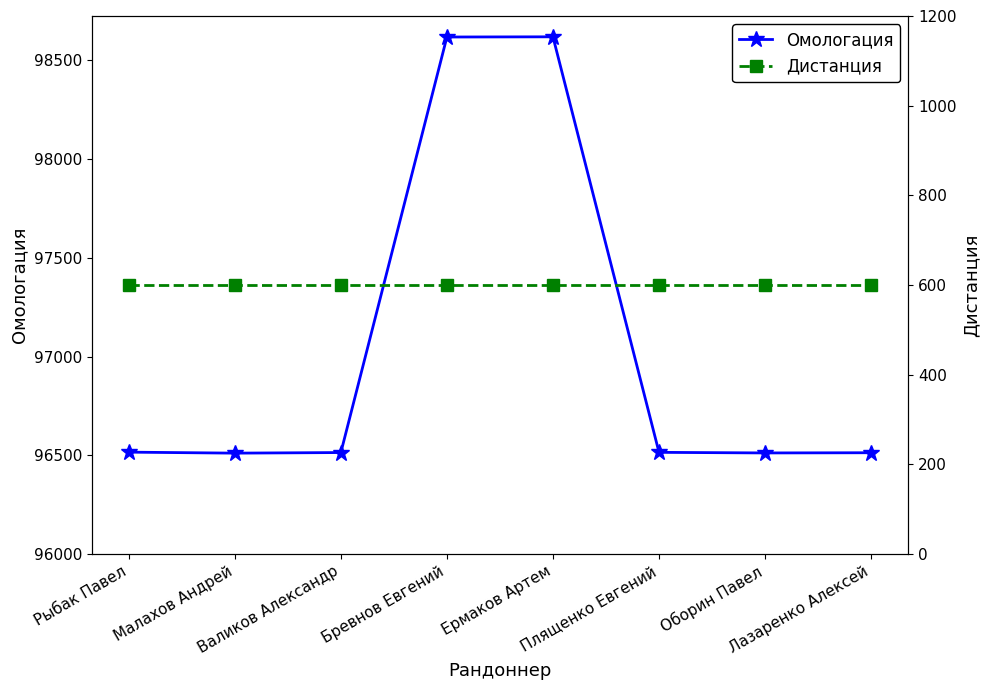

What is the average value of the Дистанция series?

600